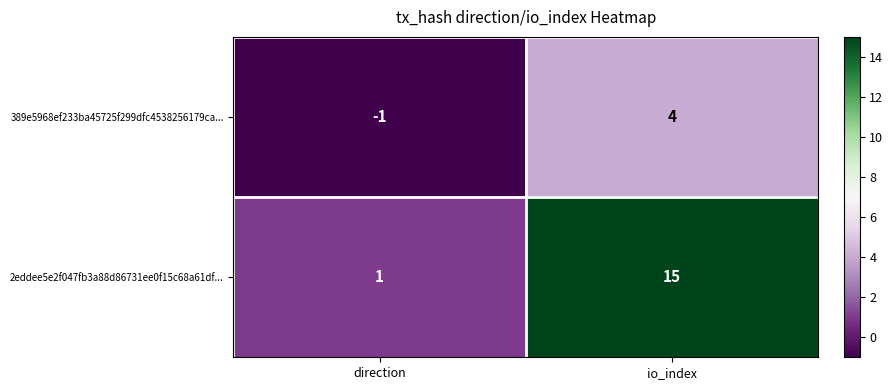

What is the average value of the 2eddee5e2f047fb3a88d86731ee0f15c68a61df... series?

8